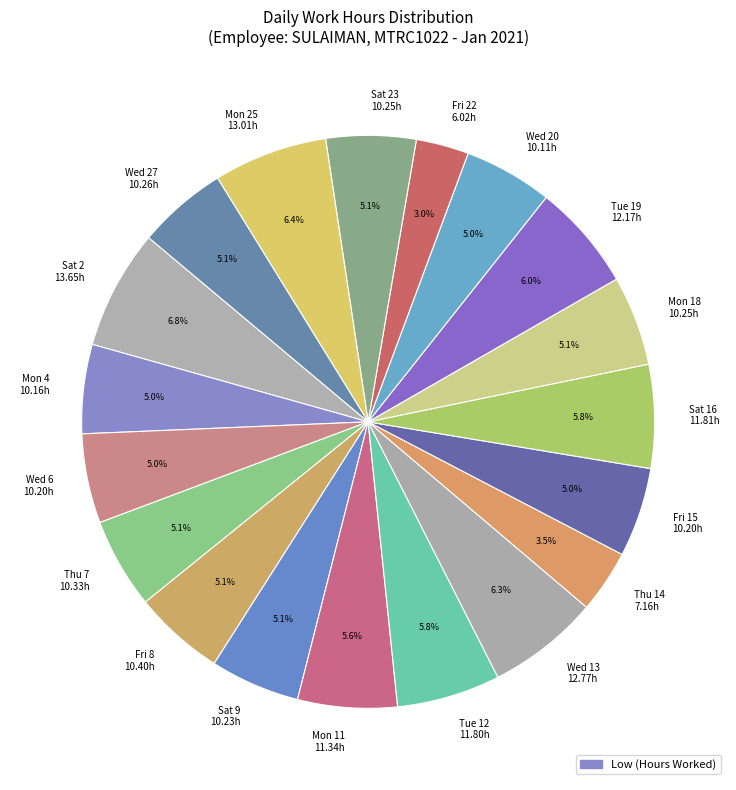

Between Mon 18 10.25h and Mon 11 11.34h, which is larger?

Mon 11 11.34h